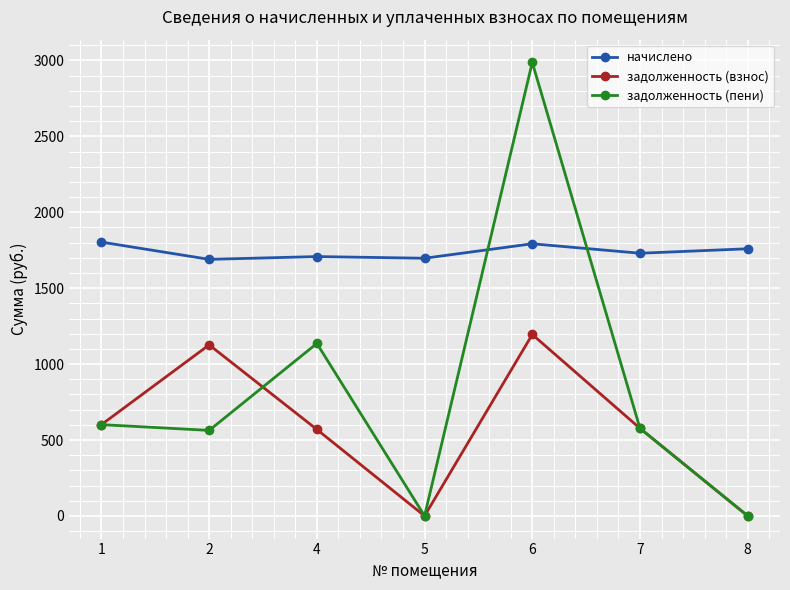

True or false: задолженность (пени) and задолженность (взнос) cross at least once.

True